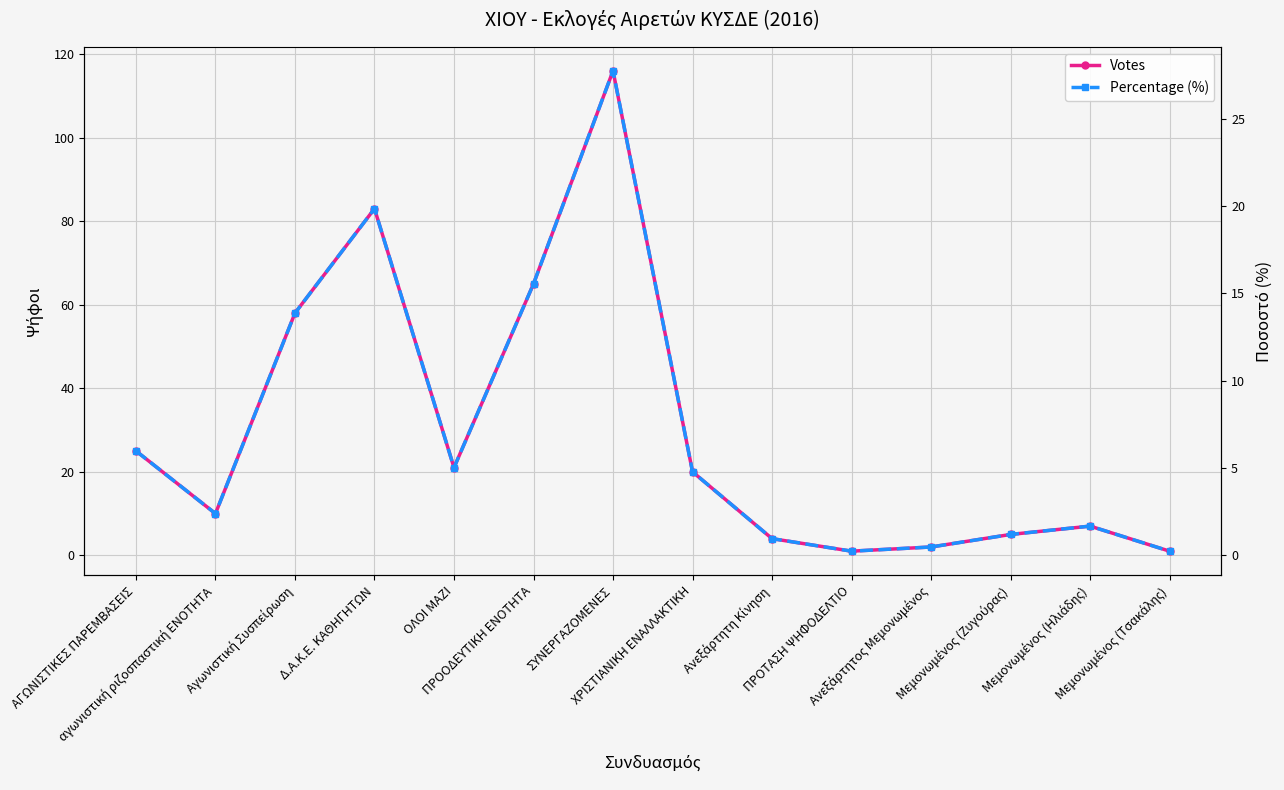

How many lines are shown in the chart?

2